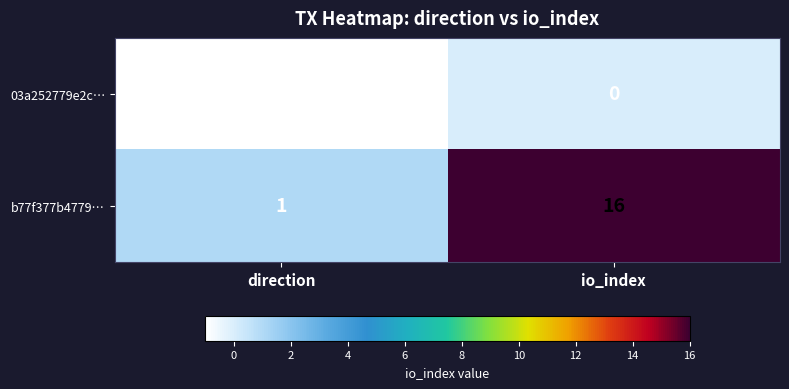

What is the difference between the maximum and minimum values in the b77f377b4779… series?

15